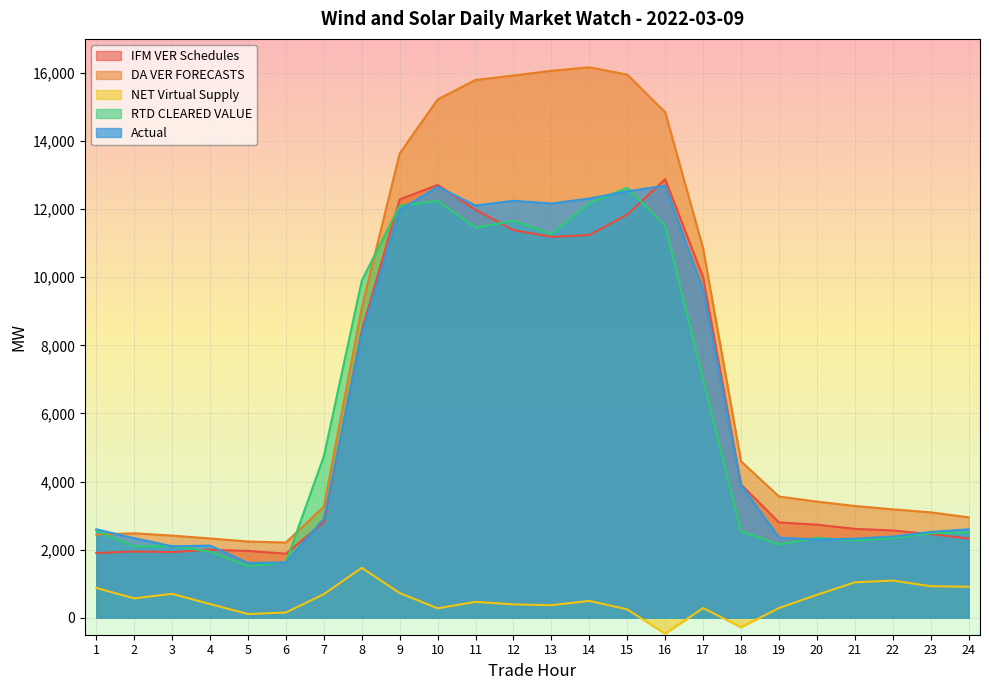

Where does the IFM VER Schedules series first go above 2805?

7